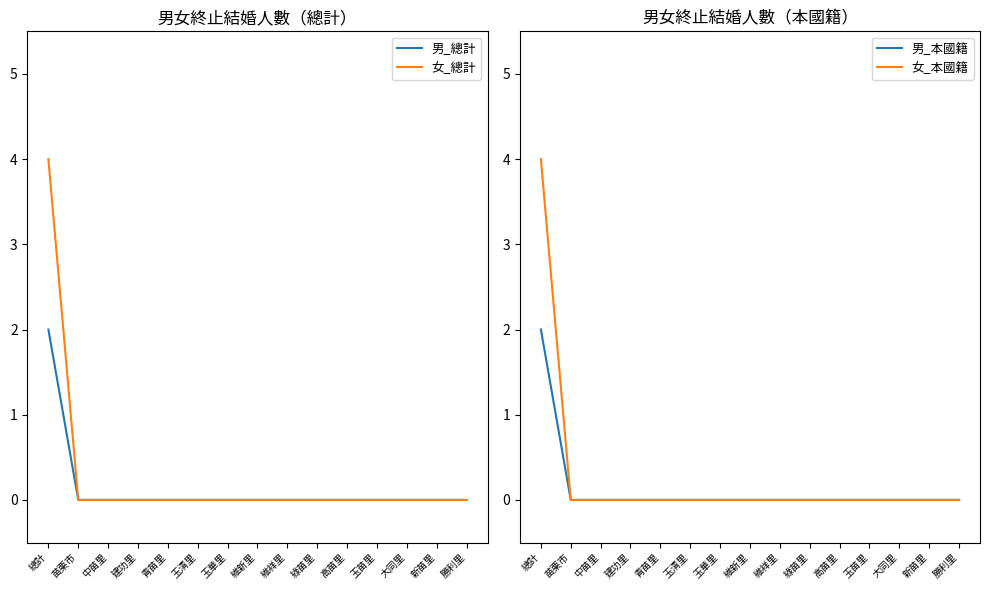

What is the maximum value for 女_本國籍?

4